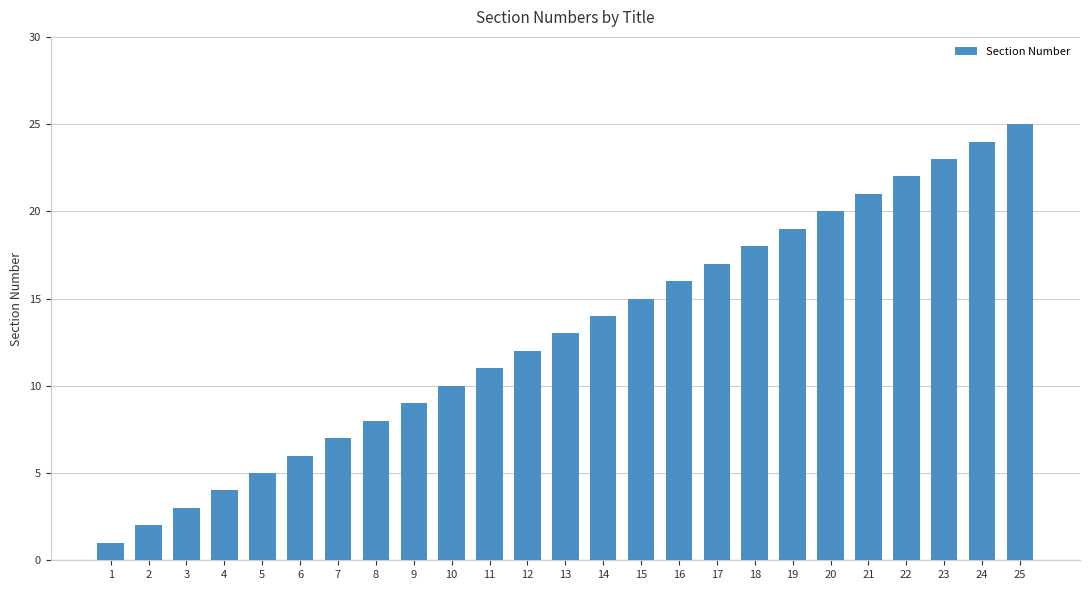

Approximately how many times larger is the value at 4 compared to 8?

0.5